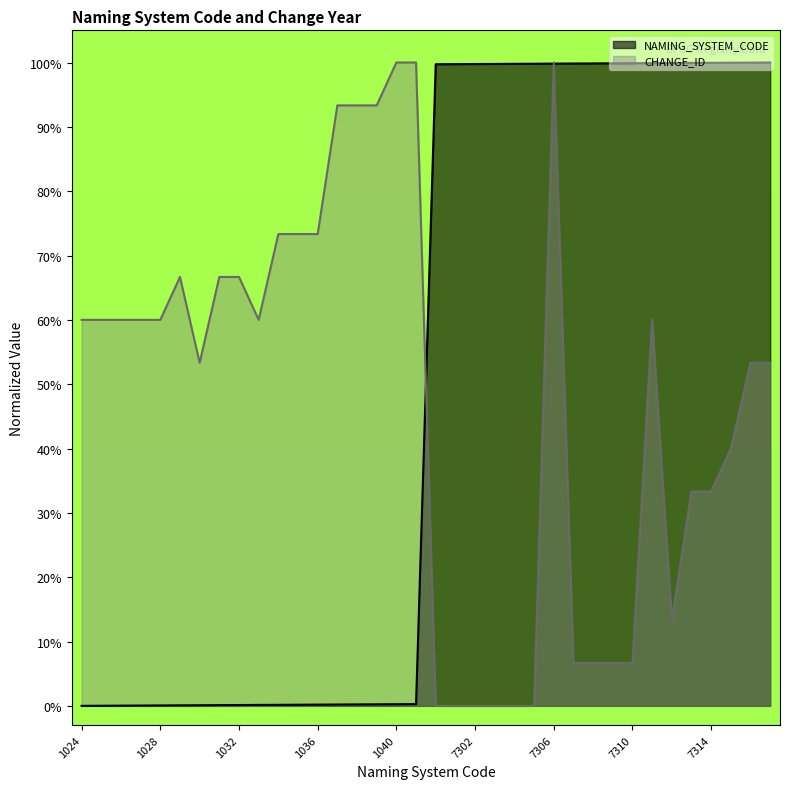

What is the difference between the maximum and minimum values in the CHANGE_ID_NUM series?

100.0